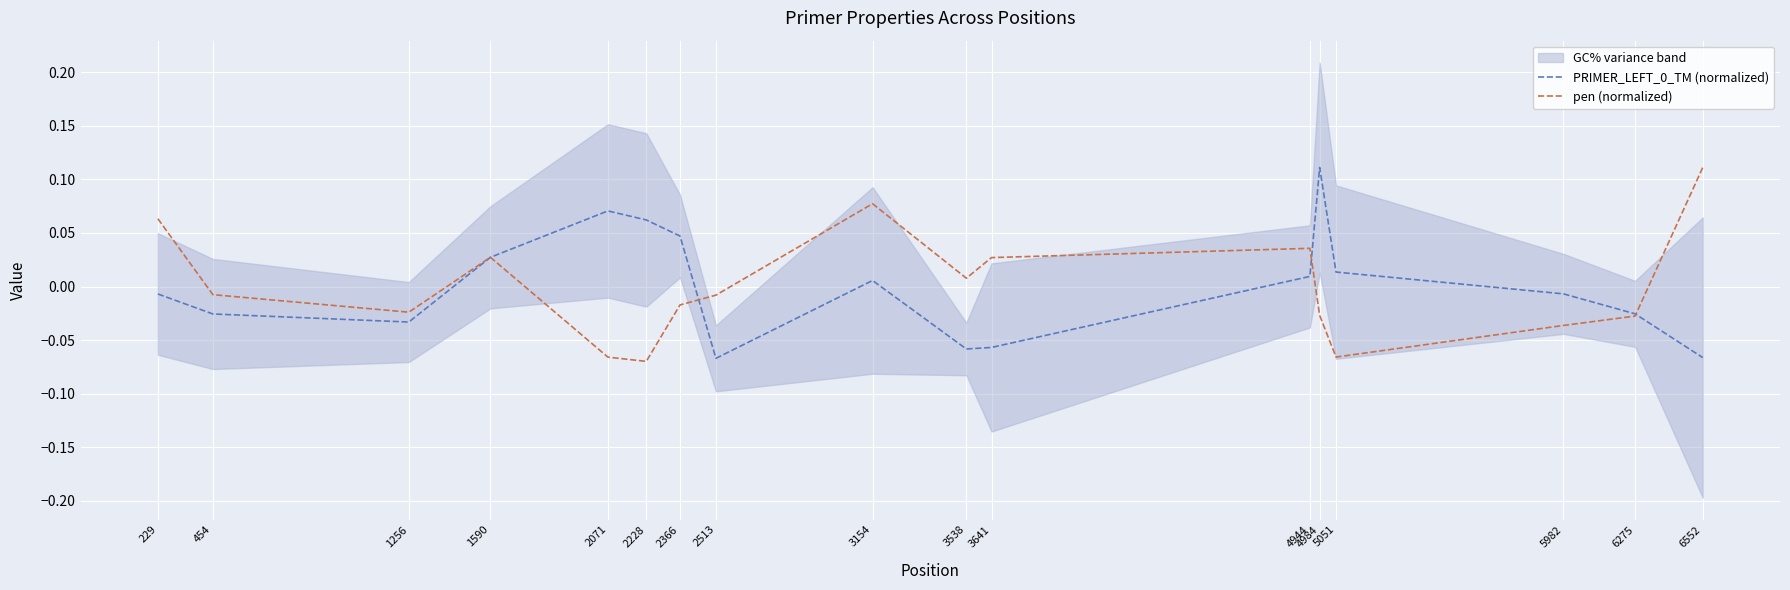

Is the value of pen (normalized) at 5051 greater than the value of PRIMER_LEFT_0_TM (normalized) at 3641?

No